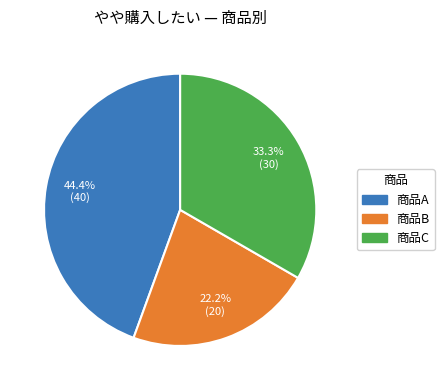

True or false: 商品C accounts for 6% of the total.

False